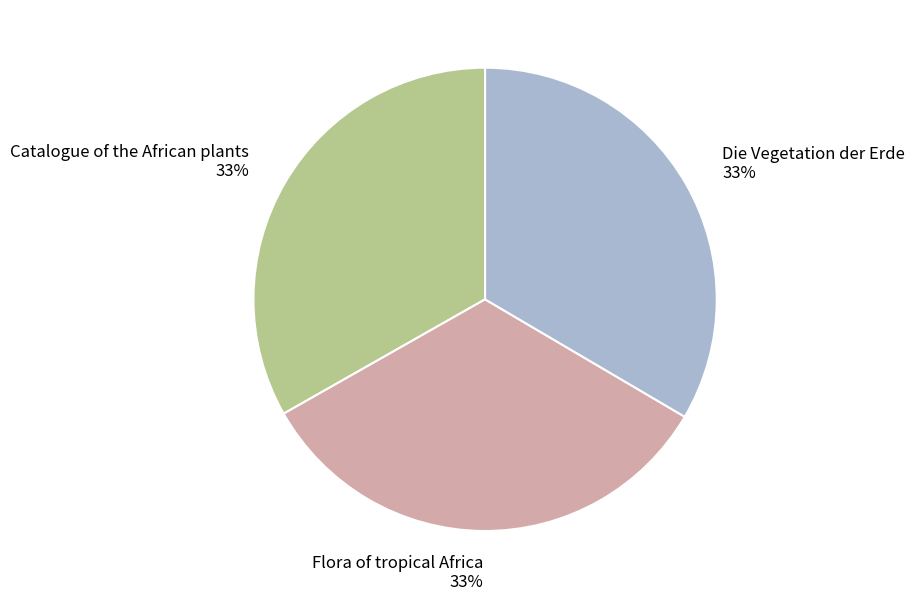

Do Catalogue of the African plants and Die Vegetation der Erde together represent more than half of the pie?

Yes